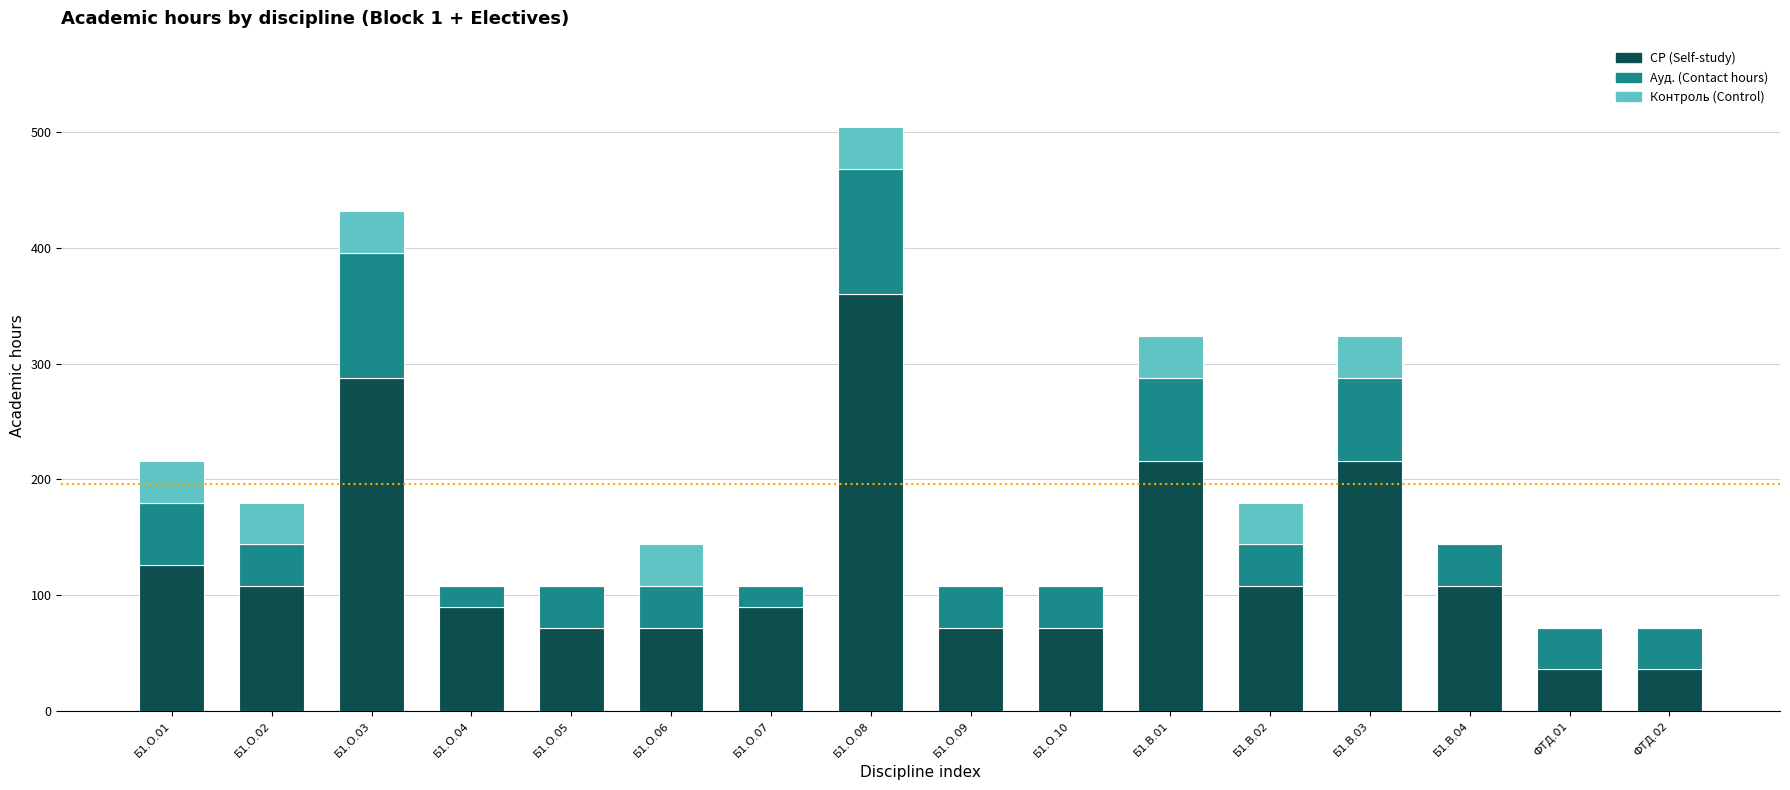

What is the sum of all СР (Self-study) values?

2070